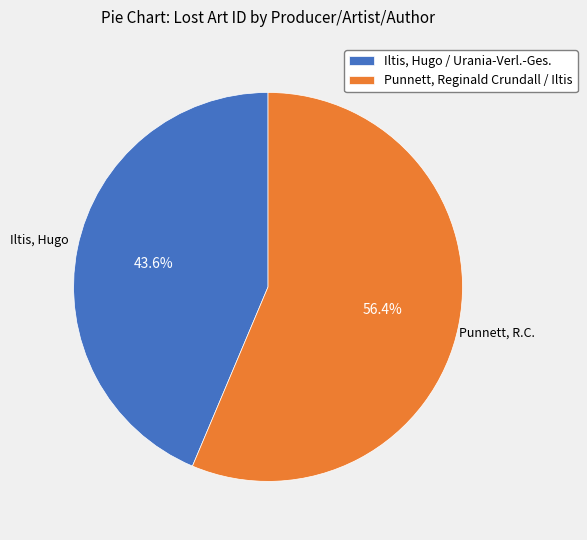

Is it true that Iltis, Hugo / Urania-Verl.-Ges. is 44% of the pie?

True